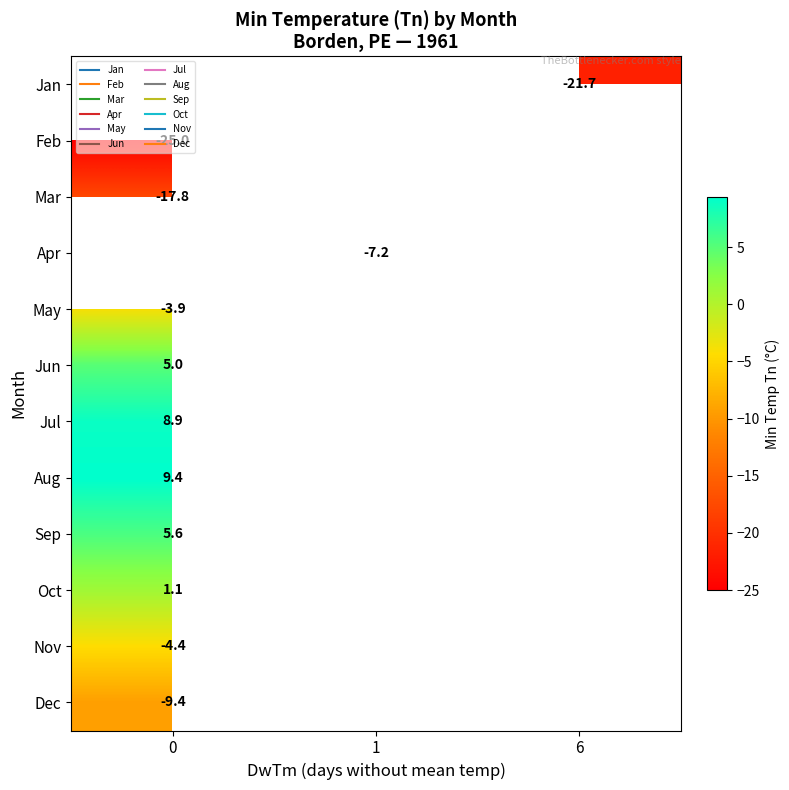

Rank the series at 0 from lowest to highest value.

Dec, Nov, Oct, Sep, Jan, Feb, Mar, Apr, May, Jun, Jul, Aug